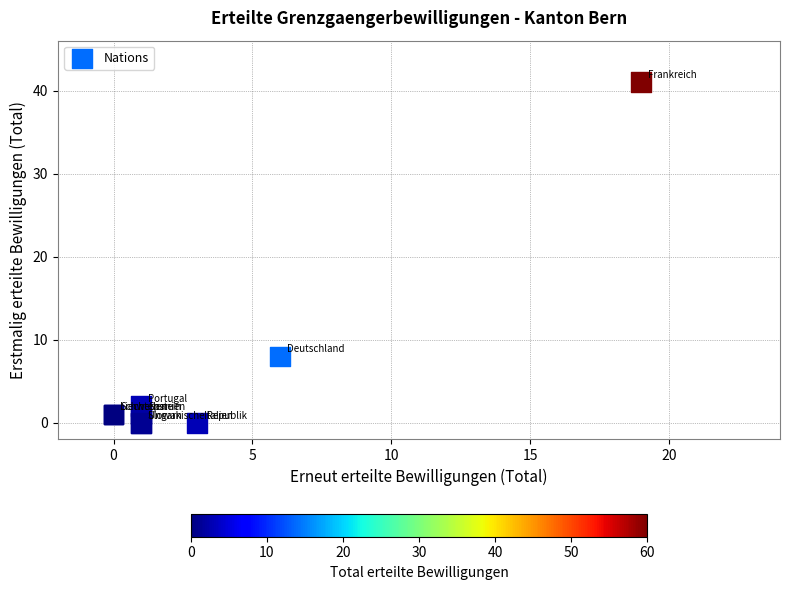

What Y value in the scatter plot is closest to 20?

8